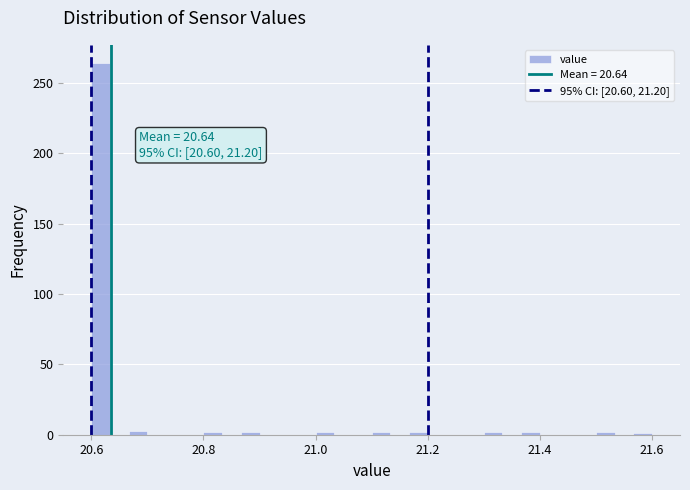

Read against the x-axis, roughly where is the centre of the tallest bar?

20.62